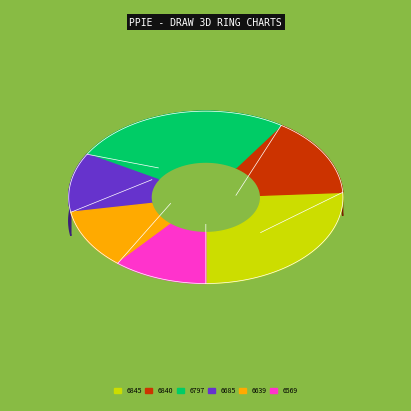

Count the number of slices in the pie.

6